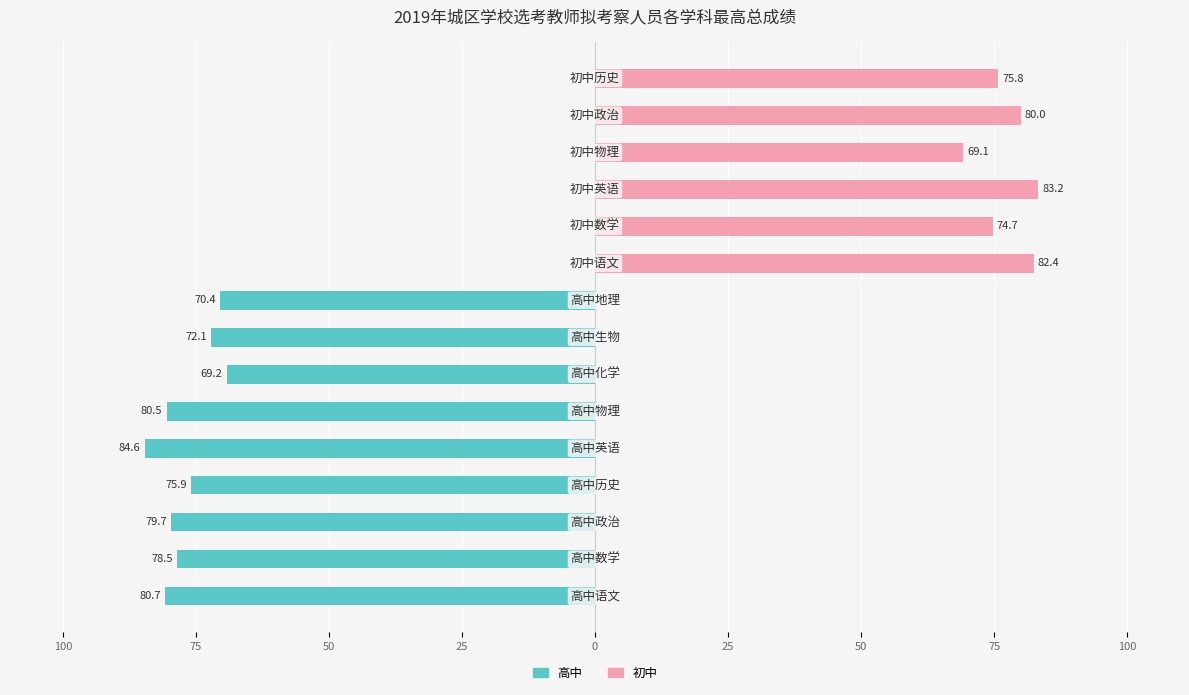

What is the maximum value for 初中?

83.2